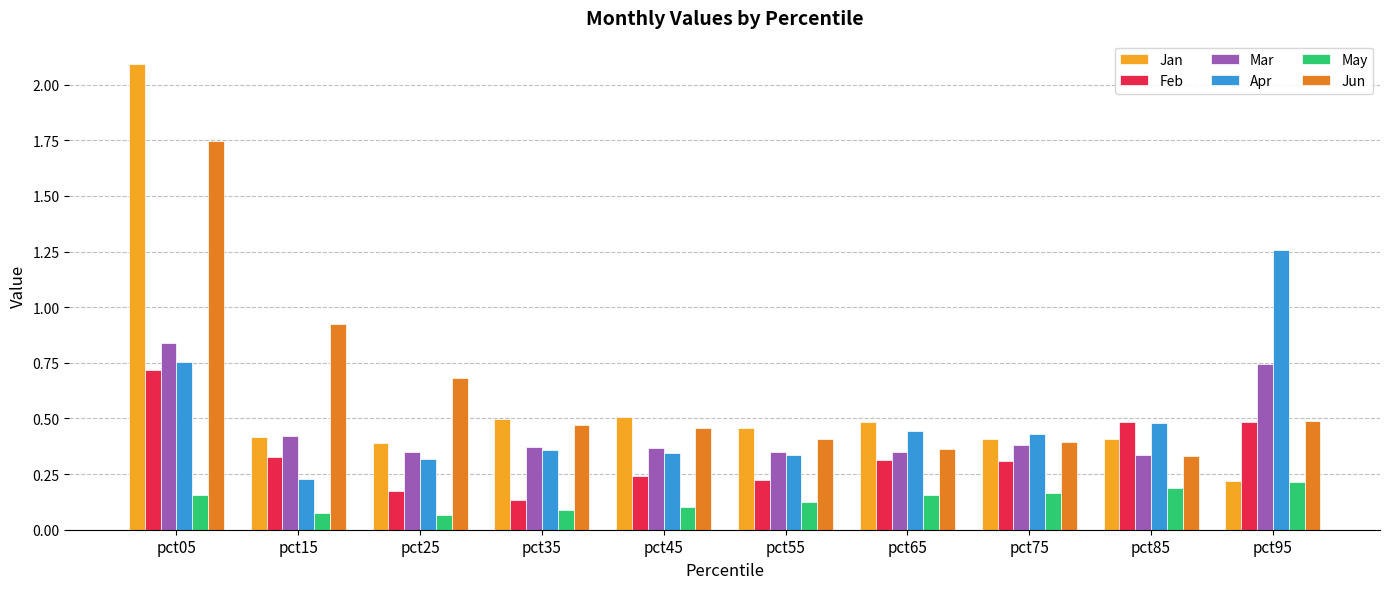

How many bars are there in each group?

6